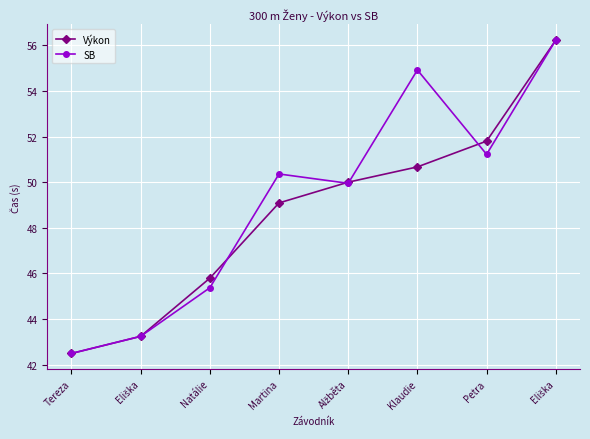

What is the difference between the maximum and minimum values in the Výkon series?

13.7